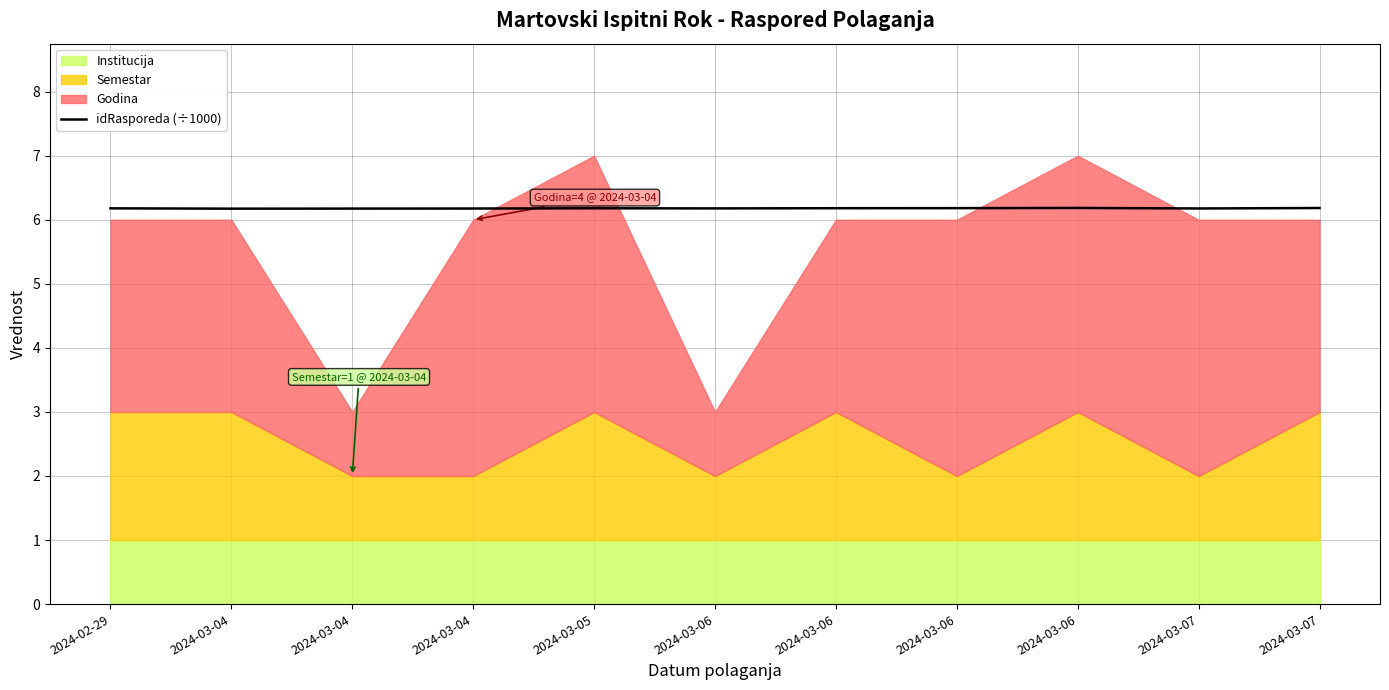

Does the chart display data point markers on the line(s)?

No